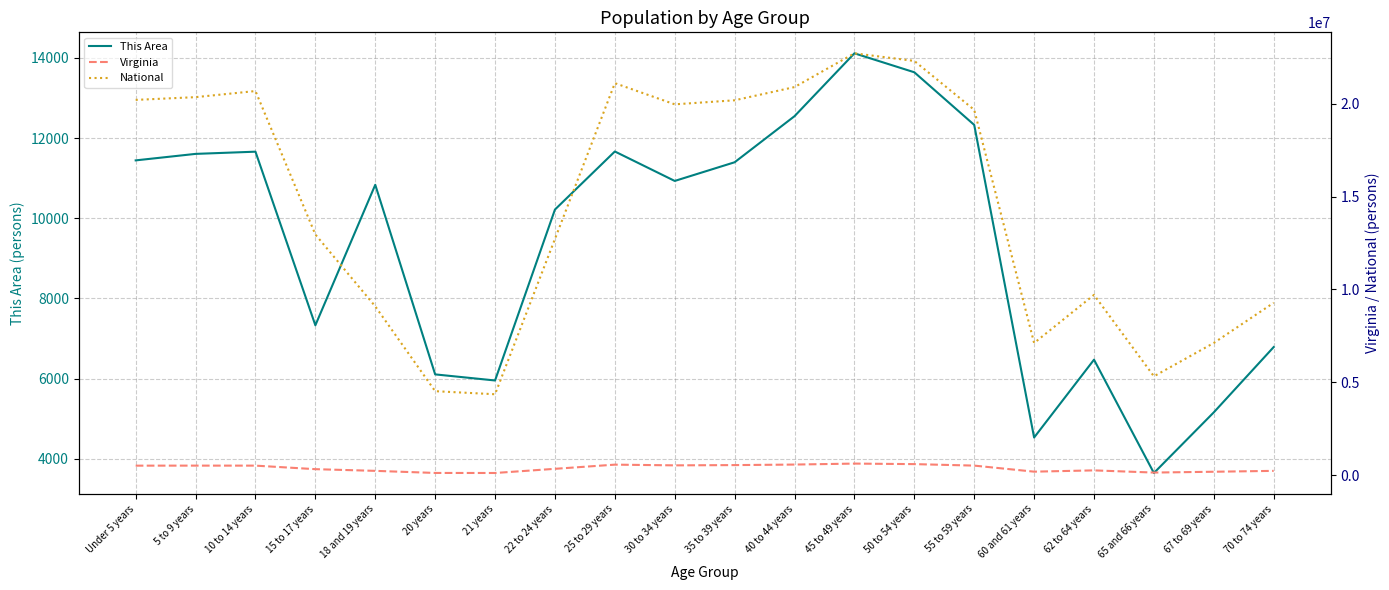

Reading left to right, transcribe all the data shown in this chart.

This Area: Under 5 years=11443	5 to 9 years=11605	10 to 14 years=11660	15 to 17 years=7329	18 and 19 years=10834	20 years=6104	21 years=5952	22 to 24 years=10216	25 to 29 years=11665	30 to 34 years=10930	35 to 39 years=11396	40 to 44 years=12546	45 to 49 years=14114	50 to 54 years=13641	55 to 59 years=12328	60 and 61 years=4529	62 to 64 years=6471	65 and 66 years=3644	67 to 69 years=5157	70 to 74 years=6786
Virginia: Under 5 years=509625	5 to 9 years=511849	10 to 14 years=511246	15 to 17 years=320957	18 and 19 years=230008	20 years=117445	21 years=114918	22 to 24 years=339728	25 to 29 years=564342	30 to 34 years=526077	35 to 39 years=540063	40 to 44 years=568865	45 to 49 years=621155	50 to 54 years=592845	55 to 59 years=512595	60 and 61 years=186629	62 to 64 years=255740	65 and 66 years=138154	67 to 69 years=182148	70 to 74 years=229502
National: Under 5 years=20201362	5 to 9 years=20348657	10 to 14 years=20677194	15 to 17 years=12954254	18 and 19 years=9086089	20 years=4519129	21 years=4354294	22 to 24 years=12712576	25 to 29 years=21101849	30 to 34 years=19962099	35 to 39 years=20179642	40 to 44 years=20890964	45 to 49 years=22708591	50 to 54 years=22298125	55 to 59 years=19664805	60 and 61 years=7113727	62 to 64 years=9704197	65 and 66 years=5319902	67 to 69 years=7115361	70 to 74 years=9278166